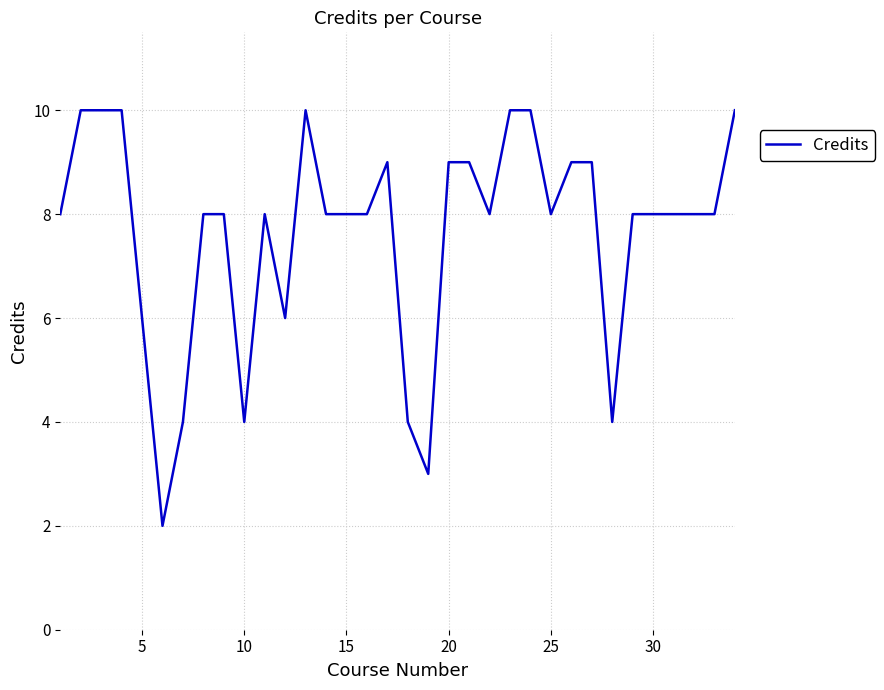

What is the maximum value shown in the chart?

10